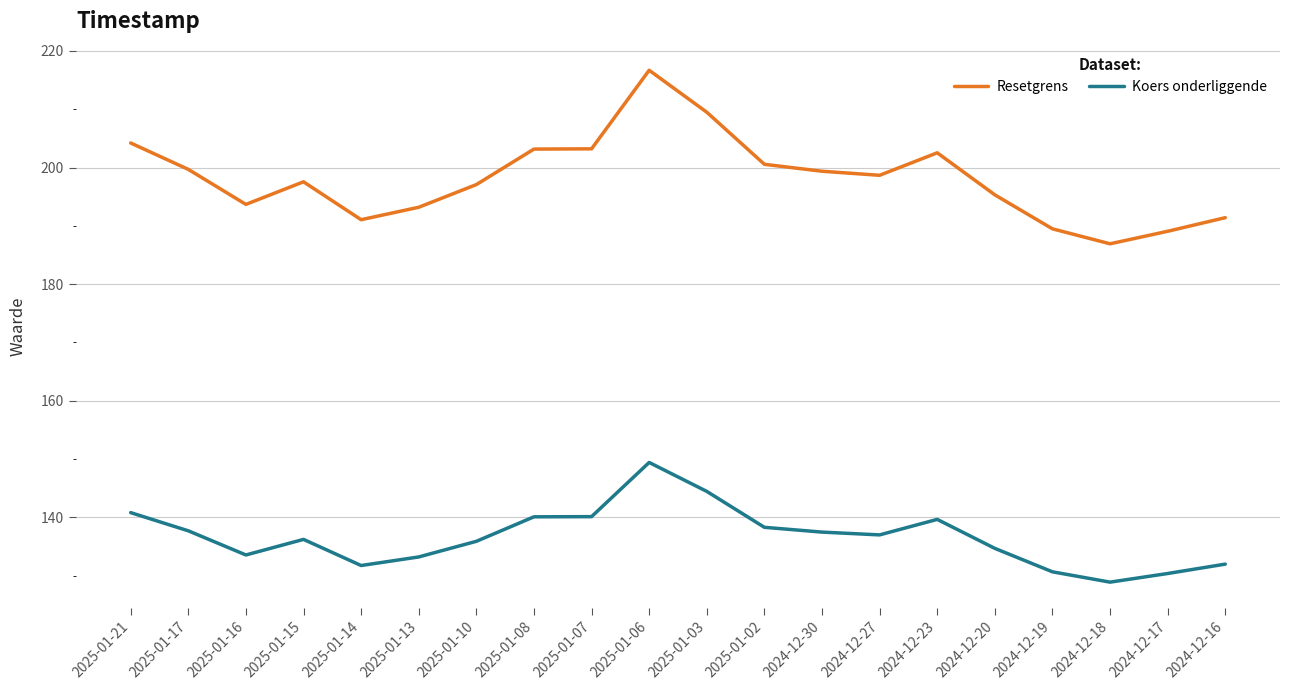

Which series has the widest spread of values?

Resetgrens